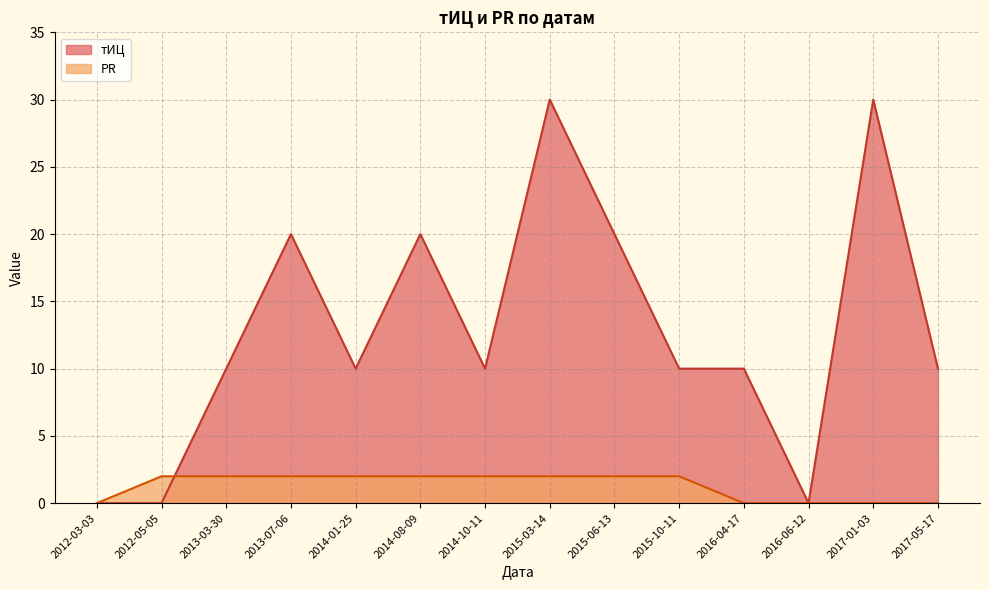

True or false: тИЦ and PR intersect in this chart.

True